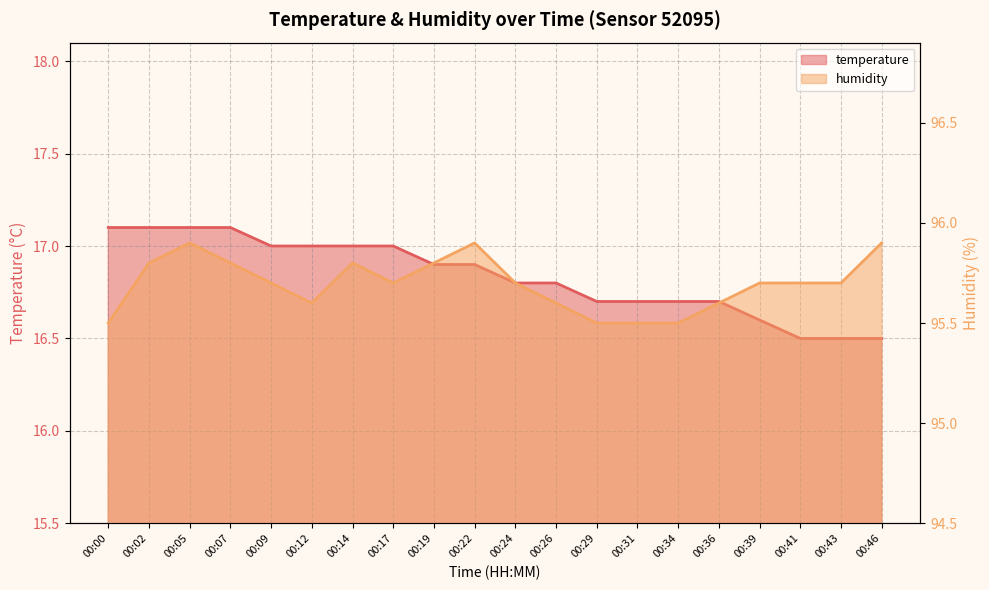

Reading right to left, what are all the values shown in this chart?

temperature: 00:46=16.5	00:43=16.5	00:41=16.5	00:39=16.6	00:36=16.7	00:34=16.7	00:31=16.7	00:29=16.7	00:26=16.8	00:24=16.8	00:22=16.9	00:19=16.9	00:17=17.0	00:14=17.0	00:12=17.0	00:09=17.0	00:07=17.1	00:05=17.1	00:02=17.1	00:00=17.1
humidity: 00:46=95.9	00:43=95.7	00:41=95.7	00:39=95.7	00:36=95.6	00:34=95.5	00:31=95.5	00:29=95.5	00:26=95.6	00:24=95.7	00:22=95.9	00:19=95.8	00:17=95.7	00:14=95.8	00:12=95.6	00:09=95.7	00:07=95.8	00:05=95.9	00:02=95.8	00:00=95.5